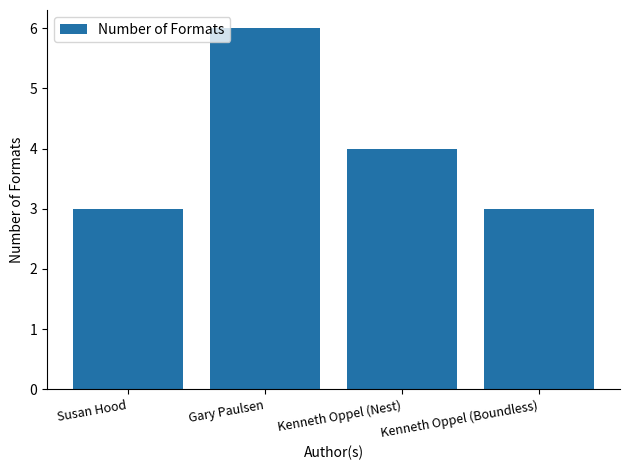

Where is the data nearest to the value 4?

Kenneth Oppel (Nest)